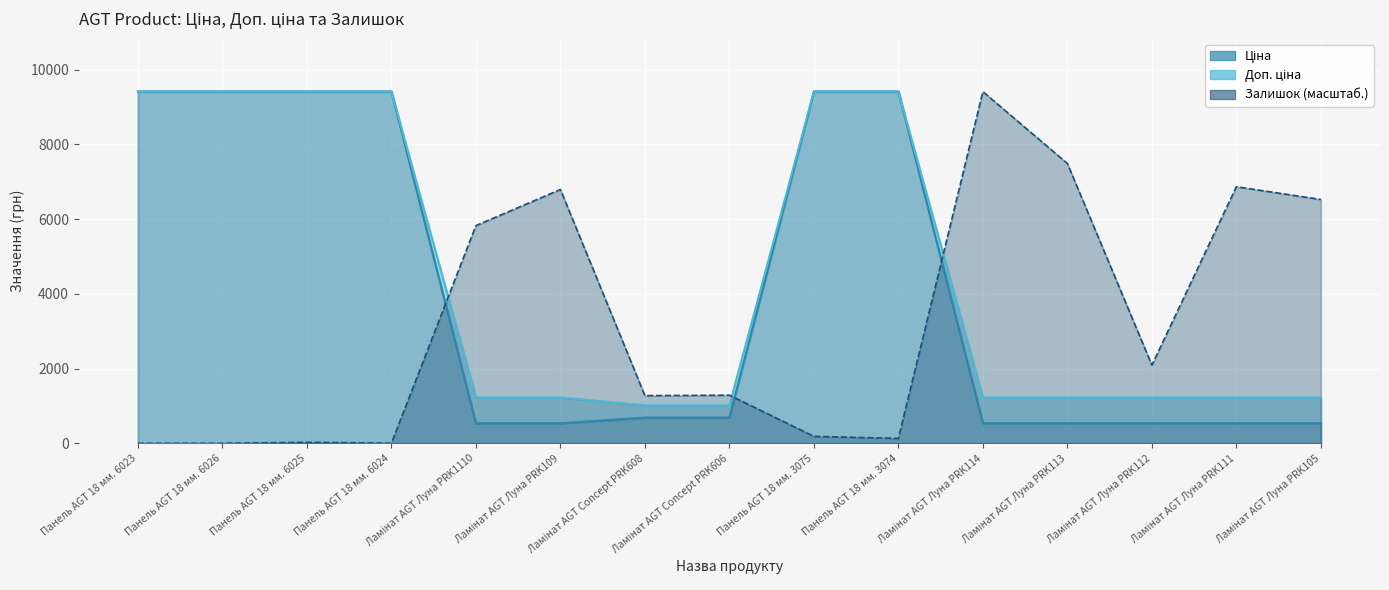

Which has a higher value, Панель AGT 18 мм. 6024 or Ламінат AGT Луна PRK111?

Панель AGT 18 мм. 6024